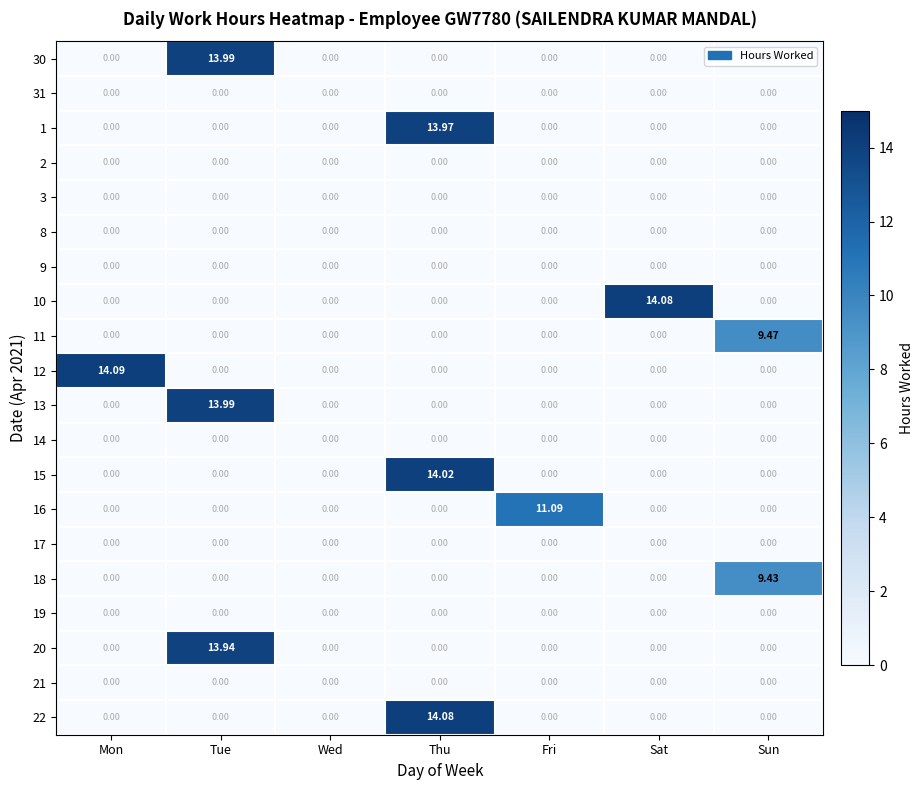

Which series changed the most between Fri and Sun?

16